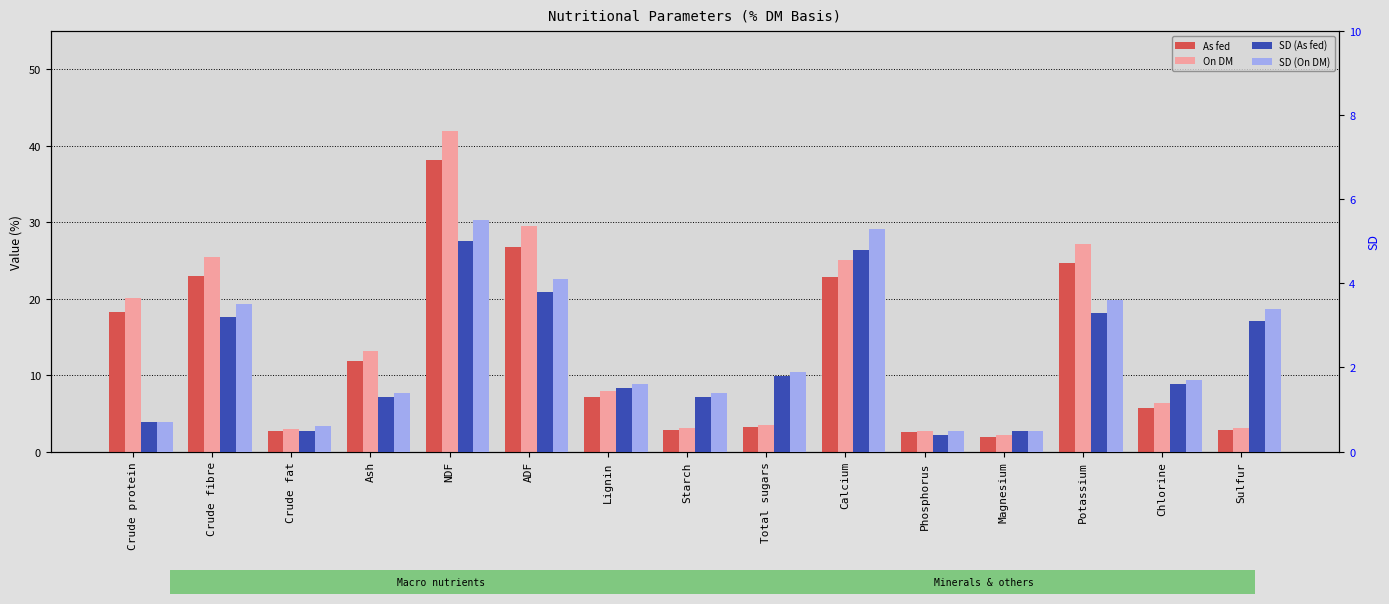

Is it true that As fed equals 2.5 at Phosphorus?

True